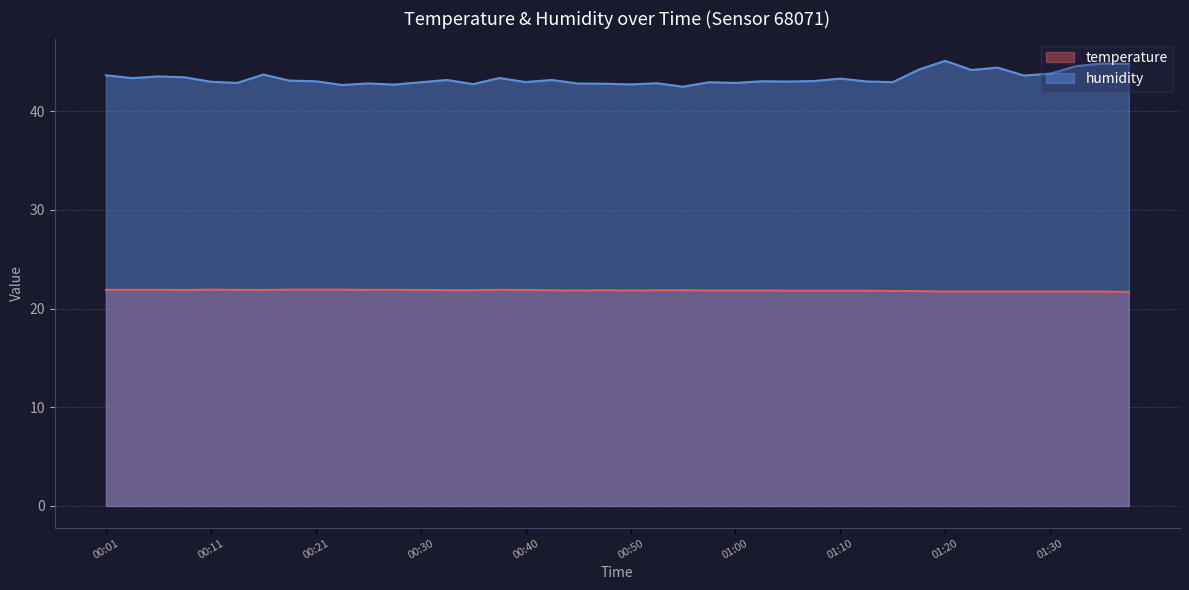

What is the total value across all series at 01:07?

64.9